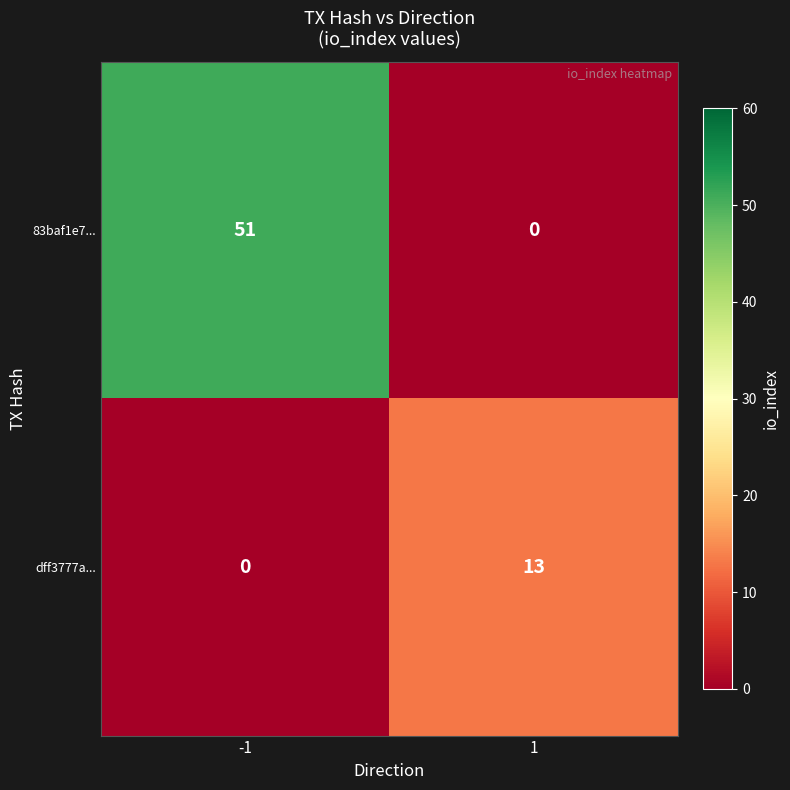

Reading left to right, transcribe all the data shown in this chart.

83baf1e7...: 51	0
dff3777a...: 0	13